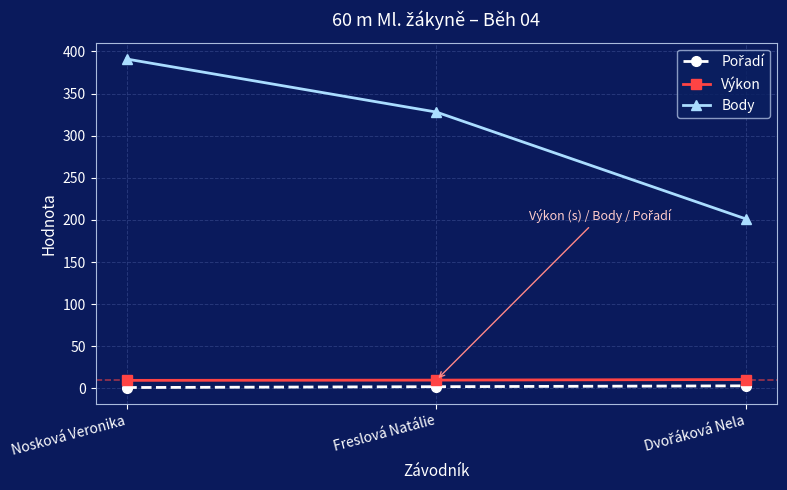

What is the highest value of the Výkon series?

10.5